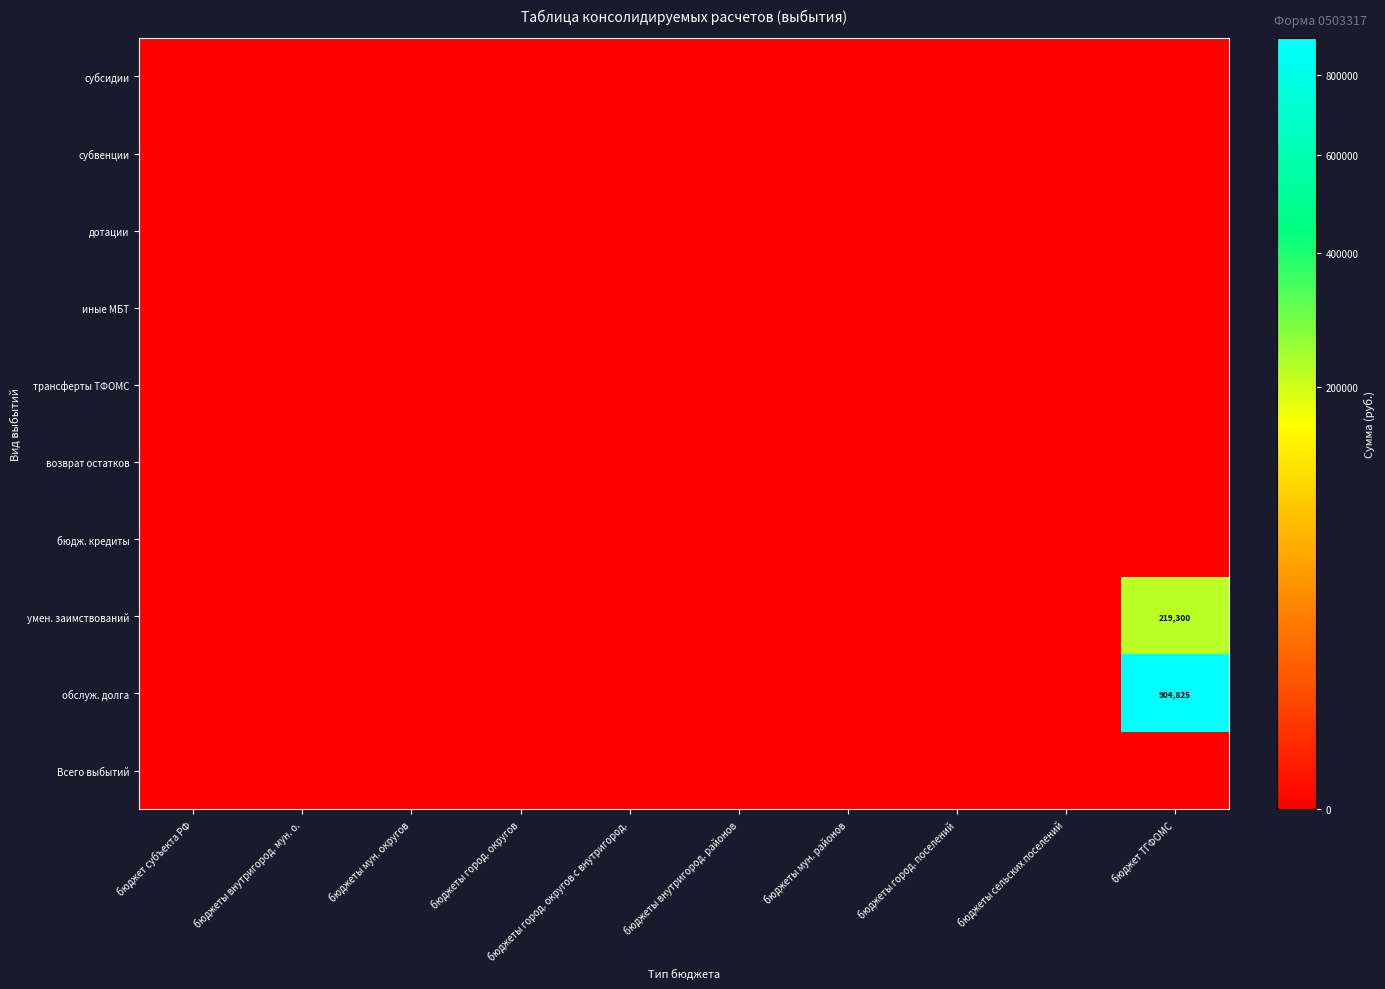

At which category is the sum across all series the highest?

бюджет ТГФОМС